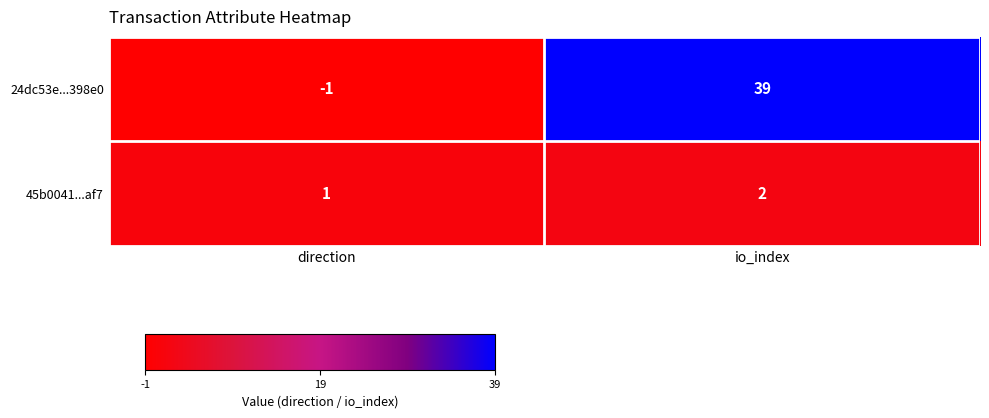

Reading left to right, what are all the values shown in this chart?

24dc53e...398e0: -1	39
45b0041...af7: 1	2